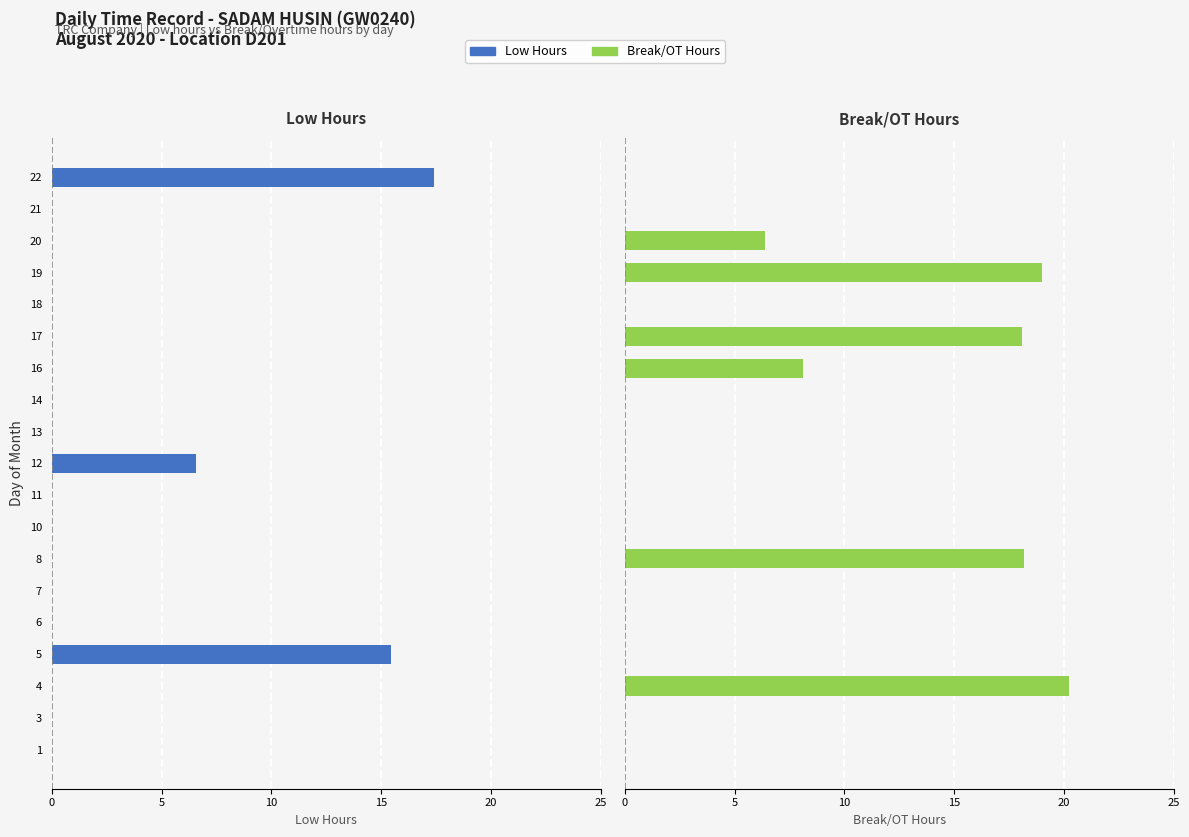

Is the value of Low at 17 greater than the value of Break/OT Total at 12?

No